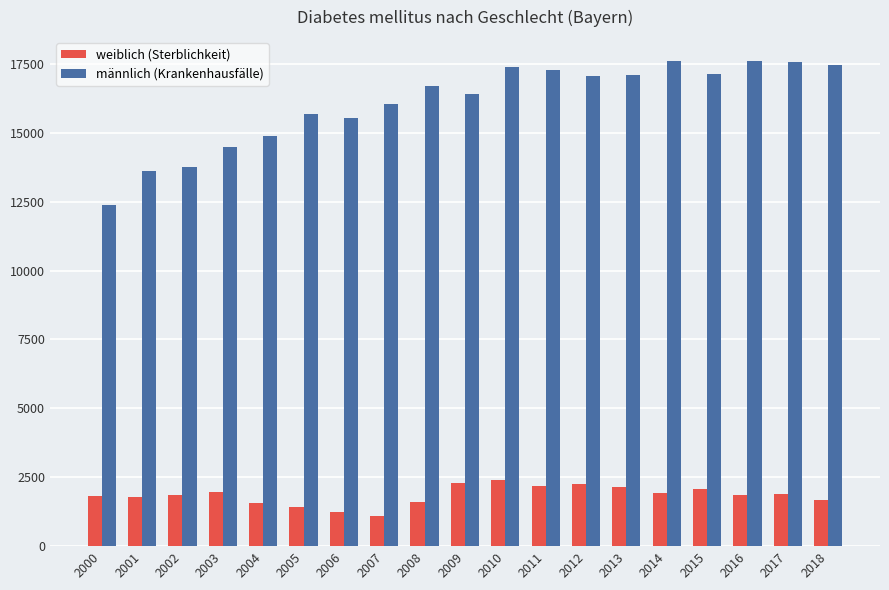

Between 2003 and 2008, which series saw the biggest shift?

männlich (Krankenhausfälle)